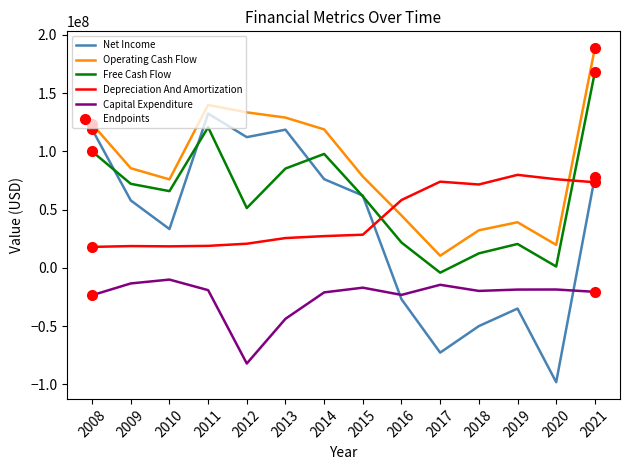

What is the average value of the Net Income series?

36203357